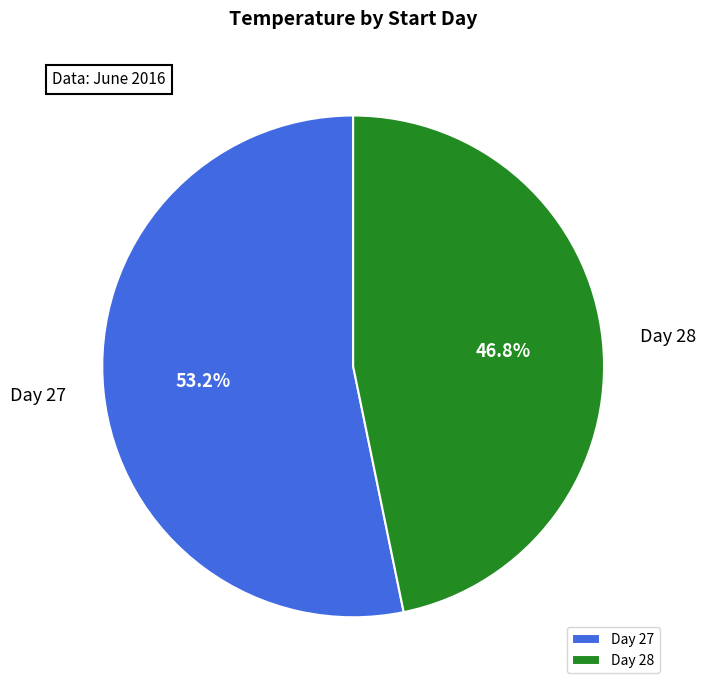

Approximately how many times larger is the value at Day 27 compared to Day 28?

1.1